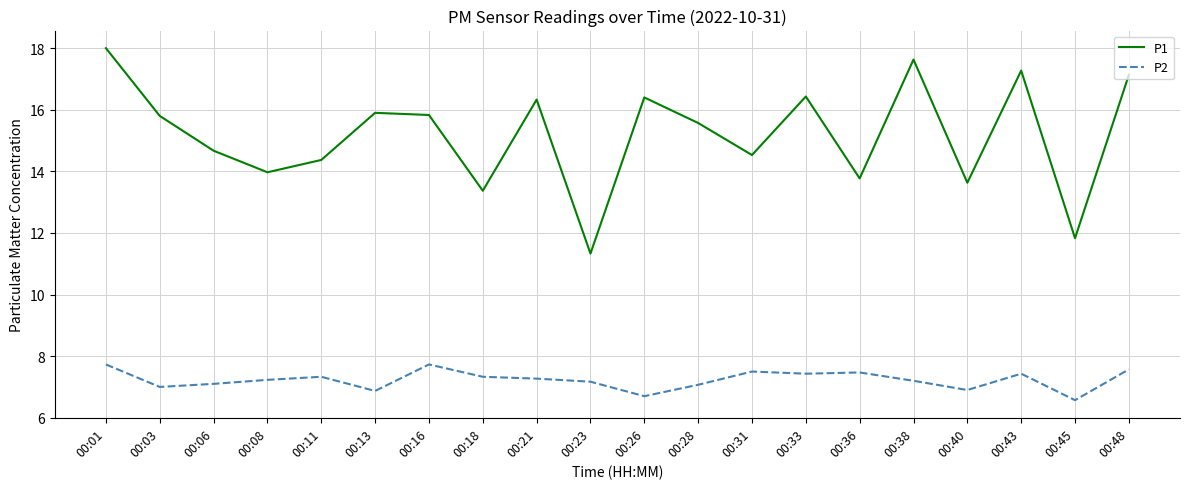

List the series in order of their peak value, lowest first.

P2, P1